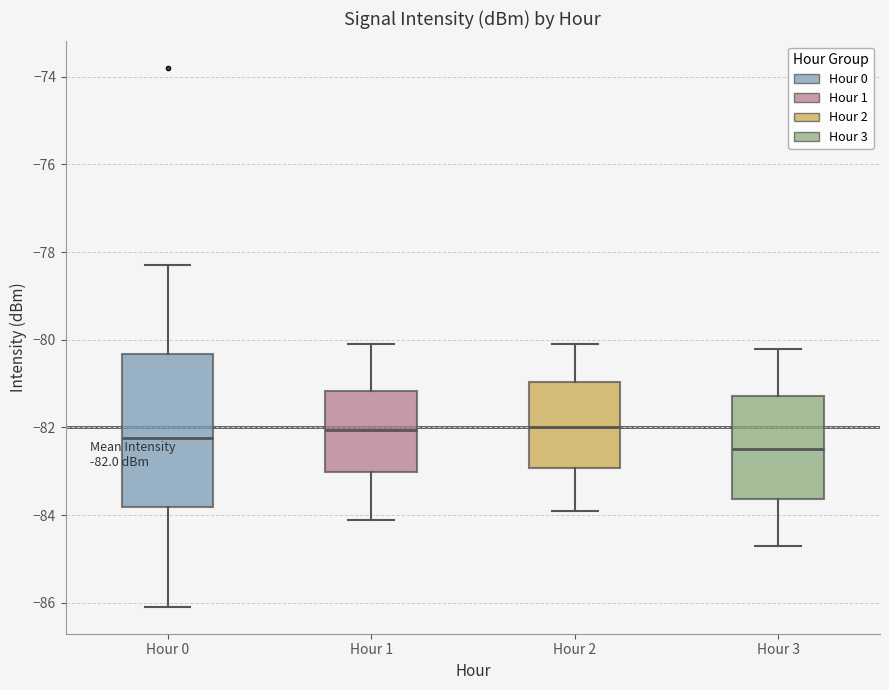

Which box is the tallest, from its lower edge to its upper edge?

Hour 0